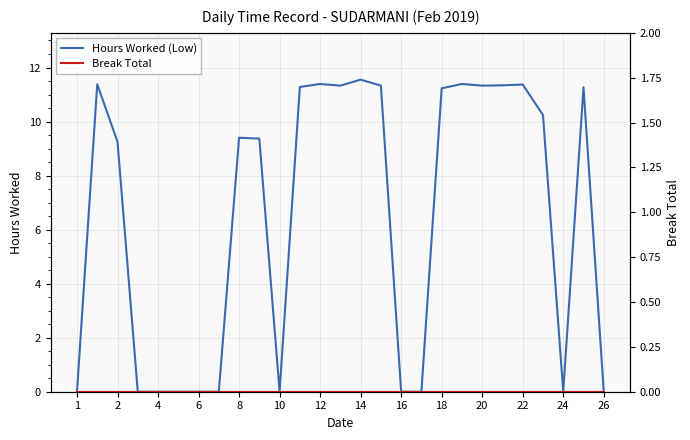

True or false: Break Total has more than 2 points higher than both neighbors.

False